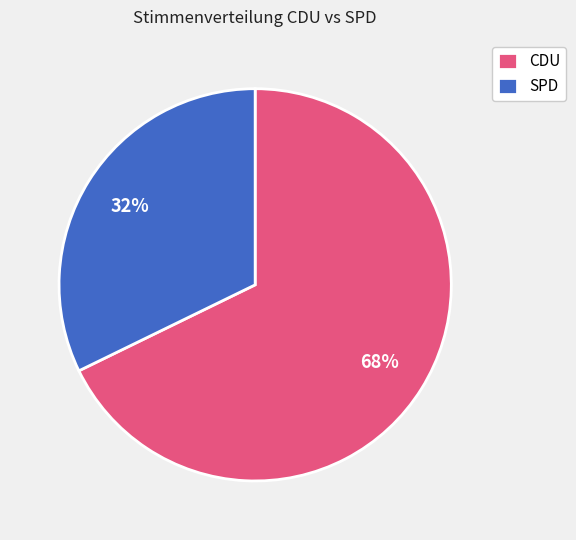

Is there any slice that represents more than half of the pie?

Yes